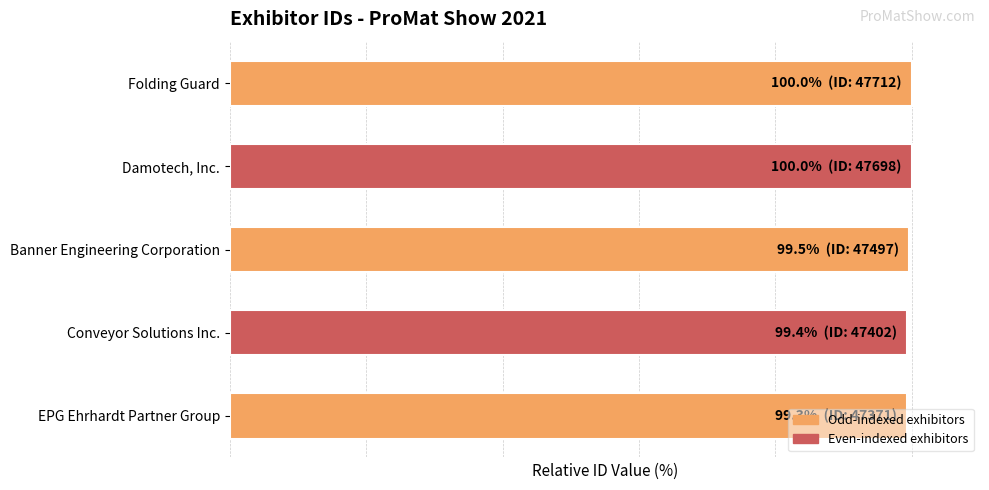

Are the bars horizontal?

Yes